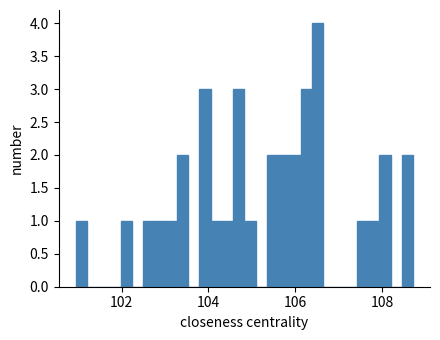

Read against the x-axis, roughly where is the centre of the tallest bar?

106.6